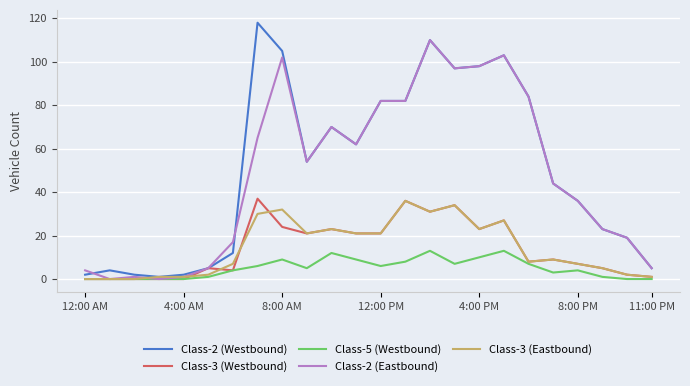

Rank the series by their maximum value, from highest to lowest.

Class-2 (Westbound), Class-2 (Eastbound), Class-3 (Westbound), Class-3 (Eastbound), Class-5 (Westbound)